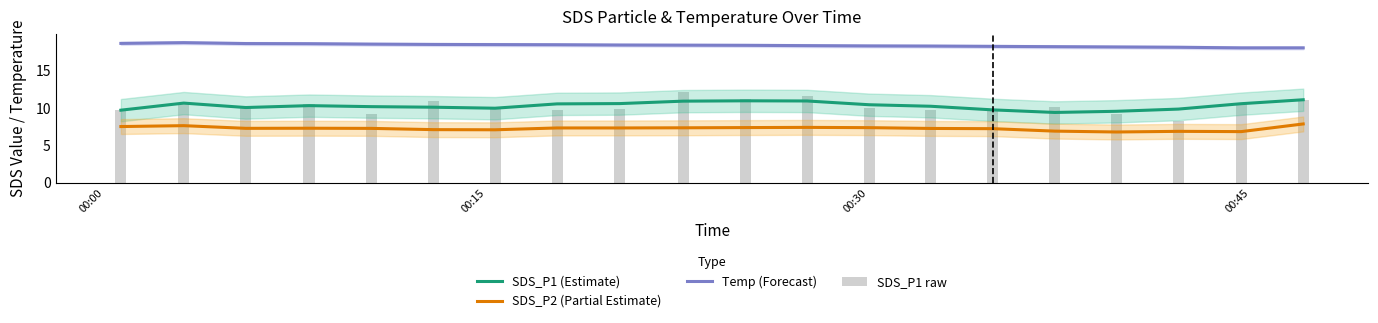

What are all the series names shown in the legend?

SDS_P1 (Estimate), SDS_P2 (Partial Estimate), Temp (Forecast), SDS_P1 raw